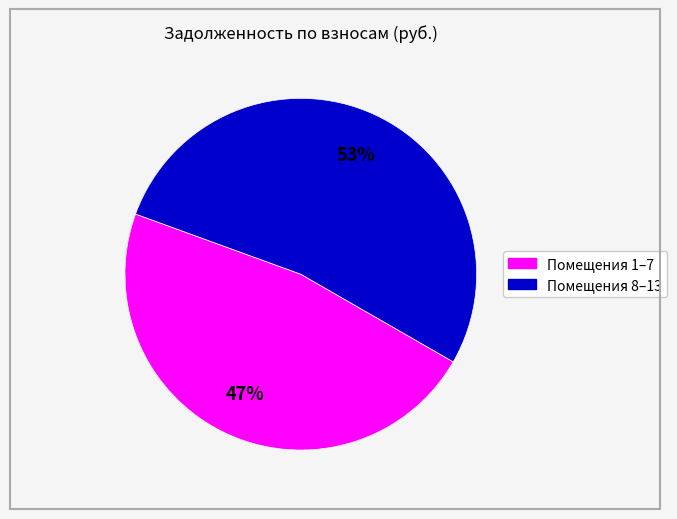

To the nearest percent, what is the average slice percentage?

50%